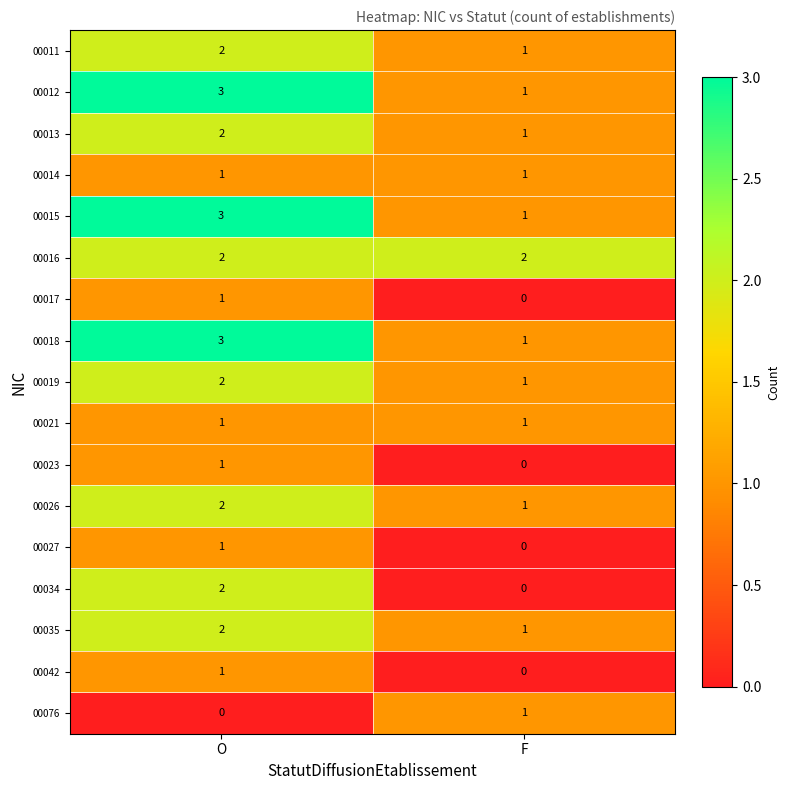

What is the sum of the 00035 values at F and O?

3